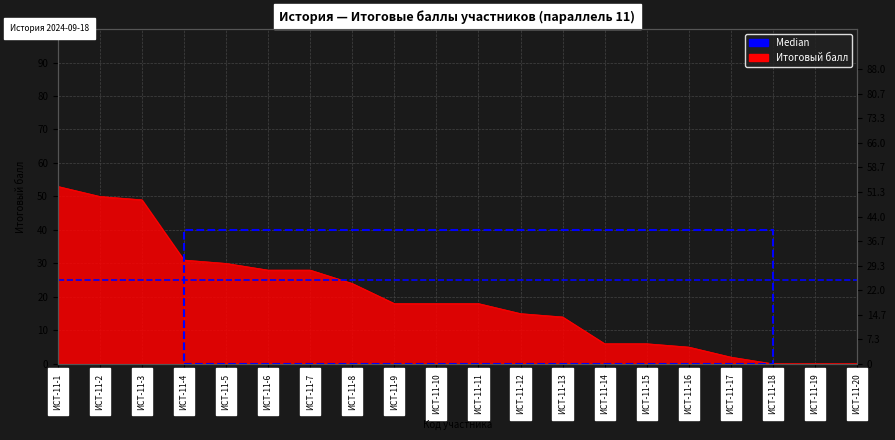

Which category has the lowest value across all series?

ИСТ-11-18